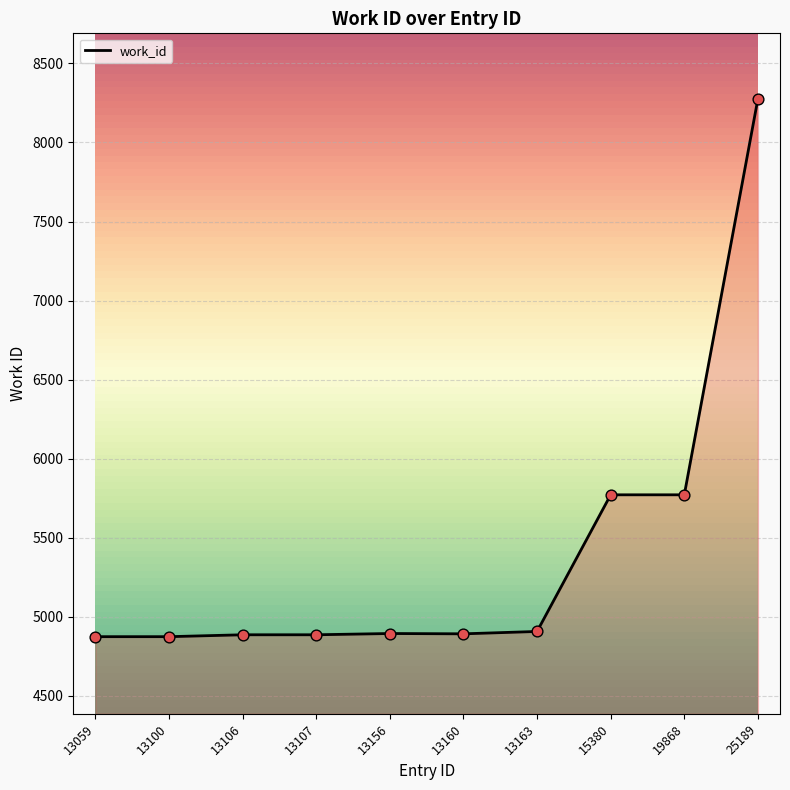

Which has a higher value, 13059 or 19868?

19868